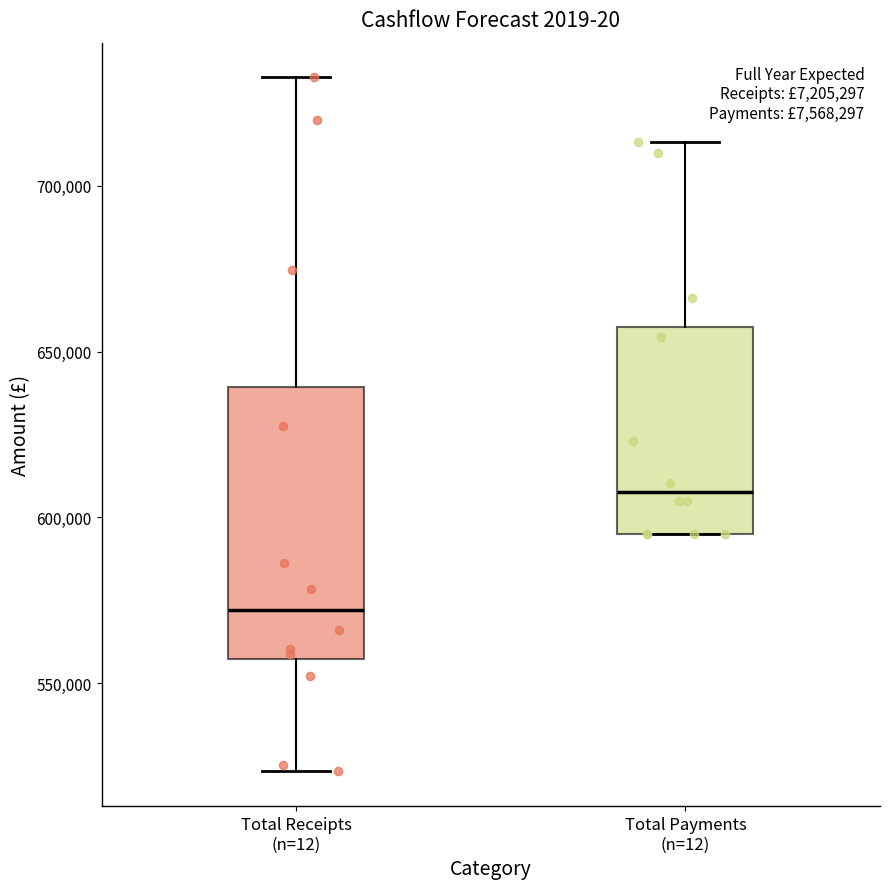

Reading left to right, read every box against the y-axis: the position of its median line, the range the box covers, and the ends of its whiskers. The values are not printed on the chart, so give them approximately, as read against the axis.

Total Receipts (n=12): median 570000, box 555000 to 640000, whiskers 525000 to 735000
Total Payments (n=12): median 610000, box 595000 to 655000, whiskers 595000 to 715000